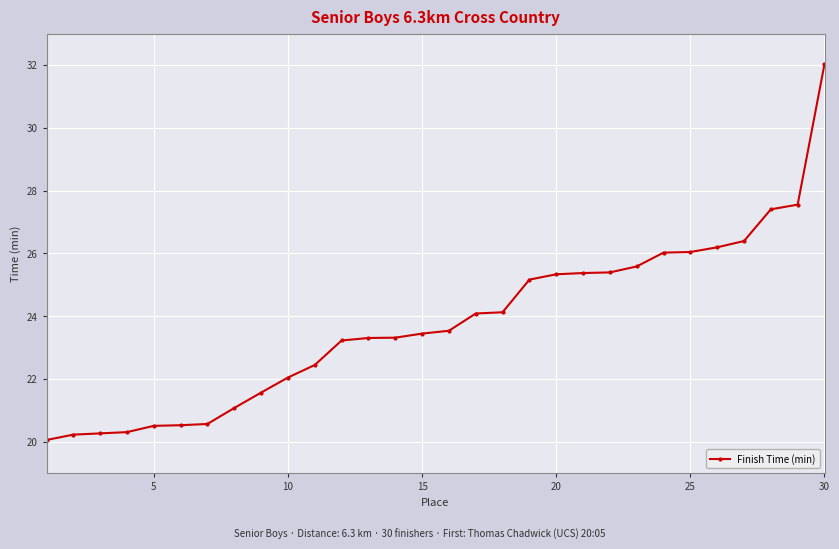

What is the difference between the maximum and minimum values?

12.0